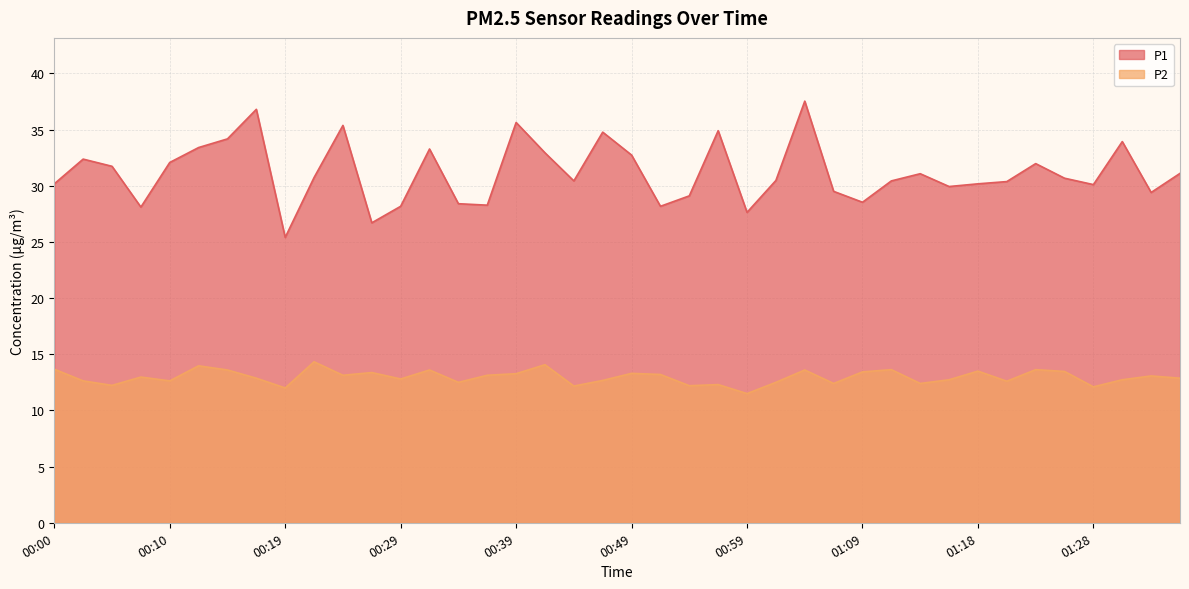

Reading left to right, transcribe all the data shown in this chart.

P1: 30.2	32.4	31.7	28.1	32.1	33.4	34.2	36.8	25.4	30.7	35.4	26.7	28.2	33.3	28.4	28.3	35.6	32.9	30.4	34.8	32.7	28.2	29.1	34.9	27.6	30.5	37.5	29.5	28.5	30.4	31.1	29.9	30.2	30.4	32.0	30.7	30.1	33.9	29.4	31.1
P2: 13.7	12.6	12.2	13.0	12.6	14.0	13.6	12.9	12.0	14.3	13.1	13.4	12.8	13.6	12.5	13.1	13.3	14.1	12.2	12.7	13.3	13.2	12.2	12.3	11.5	12.5	13.6	12.4	13.4	13.6	12.4	12.7	13.5	12.6	13.6	13.5	12.1	12.7	13.1	12.9